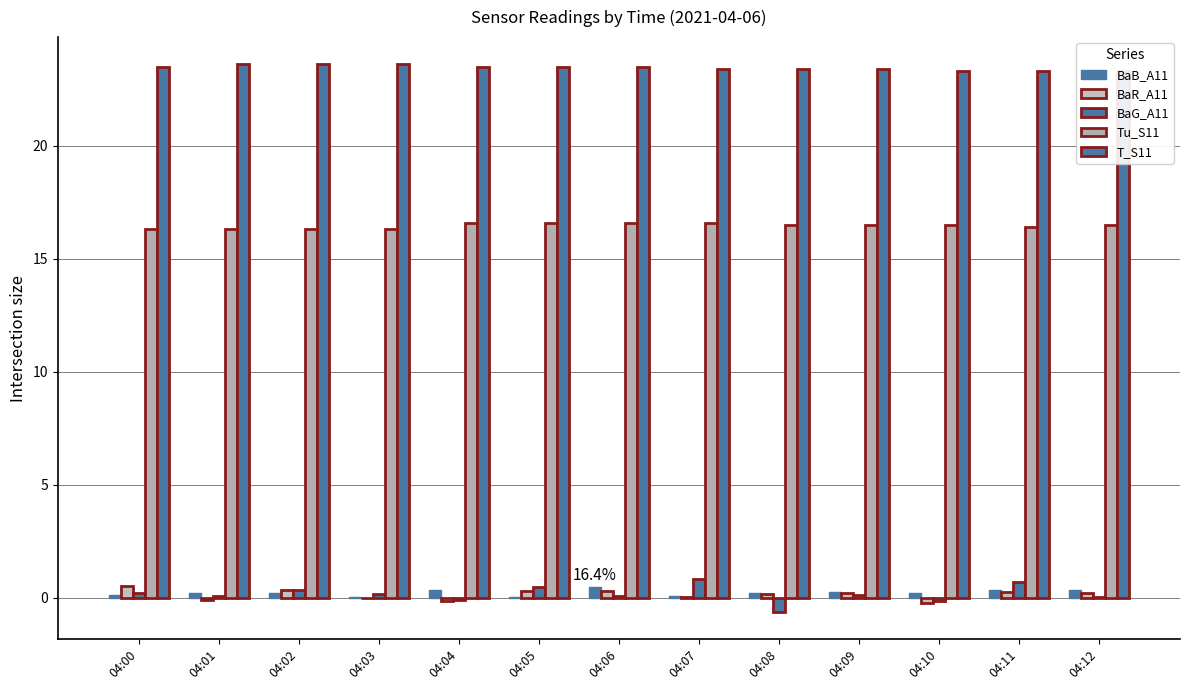

What is the value of the BaB_A11 bar at the 9th from the left?

0.2